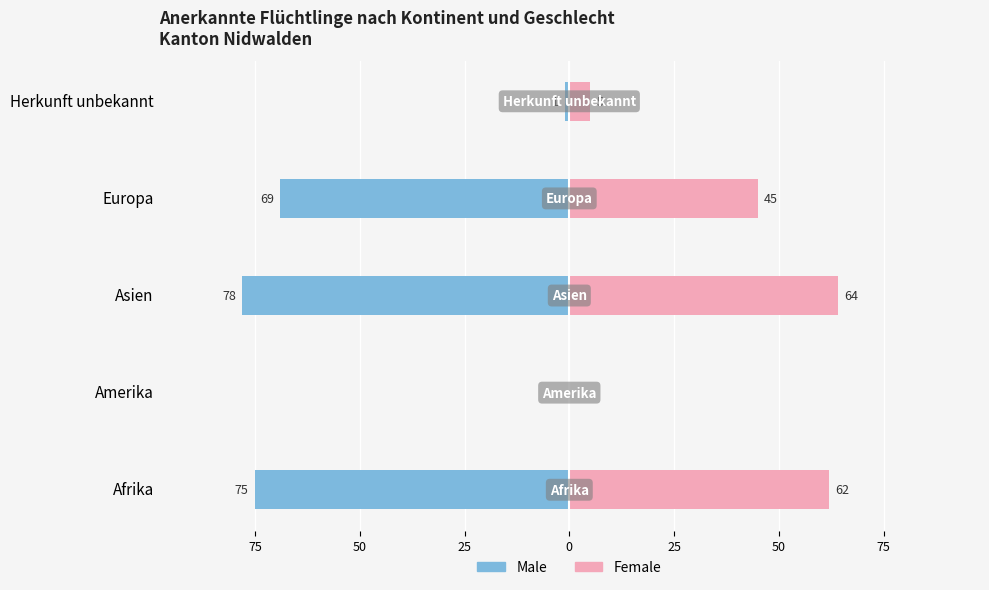

How many values in Male are below zero?

4